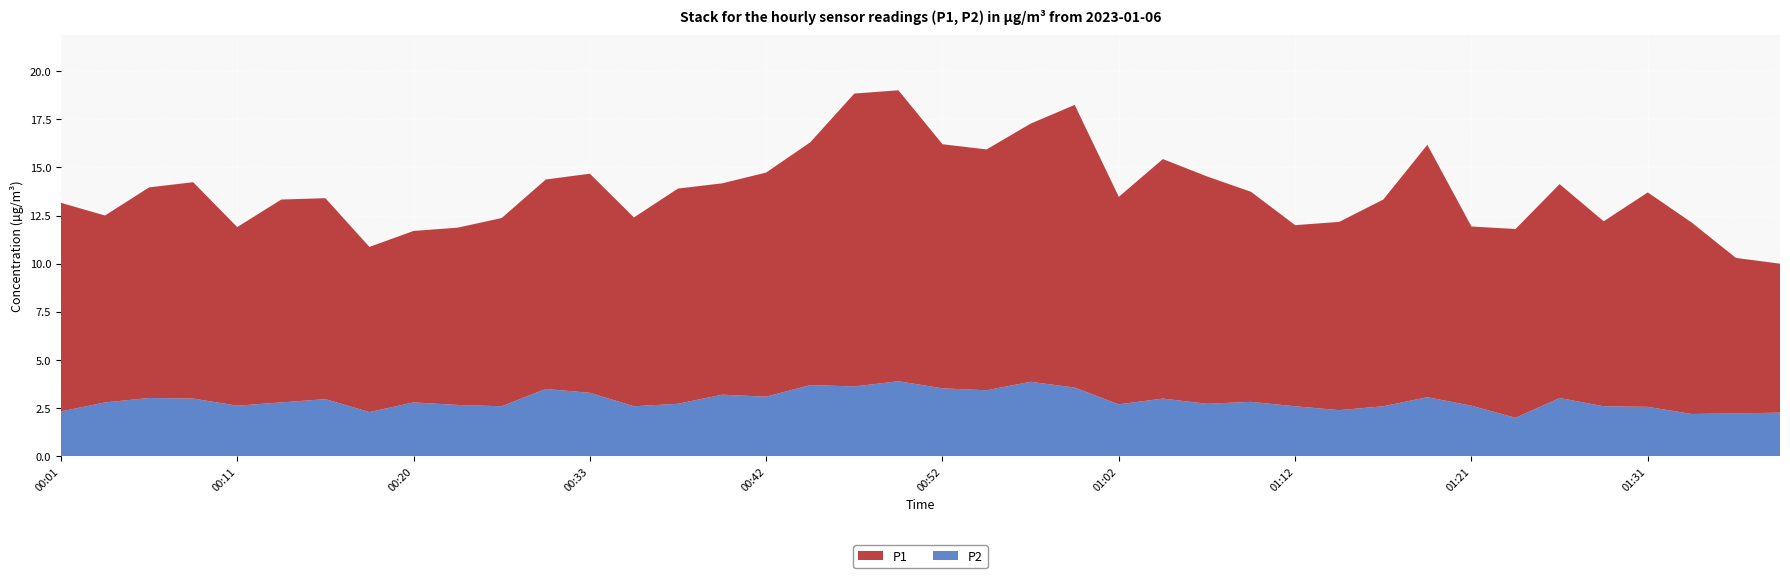

Reading left to right, list all the values displayed in this chart.

P1: 00:01=10.8	00:03=9.7	00:06=10.9	00:08=11.2	00:11=9.3	00:13=10.5	00:15=10.4	00:18=8.6	00:20=8.9	00:23=9.2	00:25=9.8	00:30=10.9	00:33=11.4	00:35=9.8	00:37=11.2	00:40=11.0	00:42=11.6	00:45=12.6	00:47=15.2	00:50=15.1	00:52=12.7	00:54=12.5	00:57=13.4	00:59=14.7	01:02=10.8	01:04=12.4	01:07=11.8	01:09=10.9	01:12=9.4	01:14=9.8	01:17=10.7	01:19=13.1	01:21=9.3	01:24=9.8	01:26=11.1	01:29=9.6	01:31=11.1	01:34=9.9	01:36=8.1	01:39=7.7
P2: 00:01=2.3	00:03=2.8	00:06=3.0	00:08=3.0	00:11=2.6	00:13=2.8	00:15=3.0	00:18=2.3	00:20=2.8	00:23=2.7	00:25=2.6	00:30=3.5	00:33=3.3	00:35=2.6	00:37=2.7	00:40=3.2	00:42=3.1	00:45=3.7	00:47=3.6	00:50=3.9	00:52=3.5	00:54=3.4	00:57=3.9	00:59=3.6	01:02=2.7	01:04=3.0	01:07=2.7	01:09=2.8	01:12=2.6	01:14=2.4	01:17=2.6	01:19=3.1	01:21=2.6	01:24=2.0	01:26=3.0	01:29=2.6	01:31=2.6	01:34=2.2	01:36=2.2	01:39=2.3